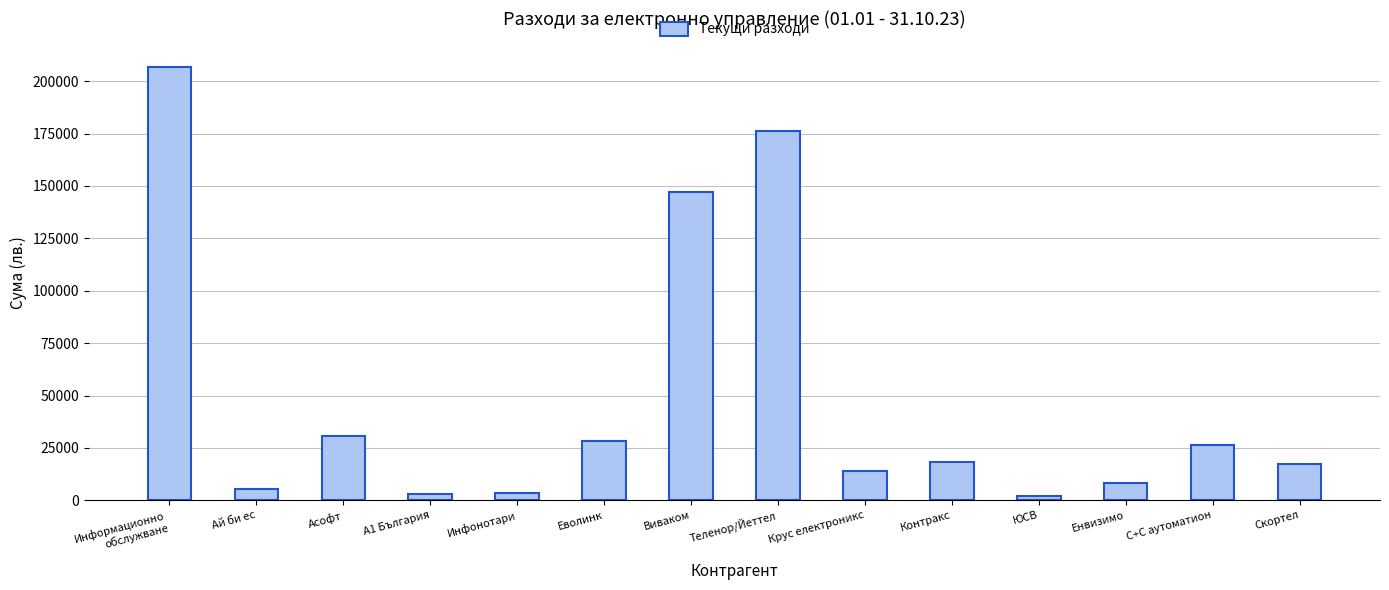

What is the maximum value shown in the chart?

206660